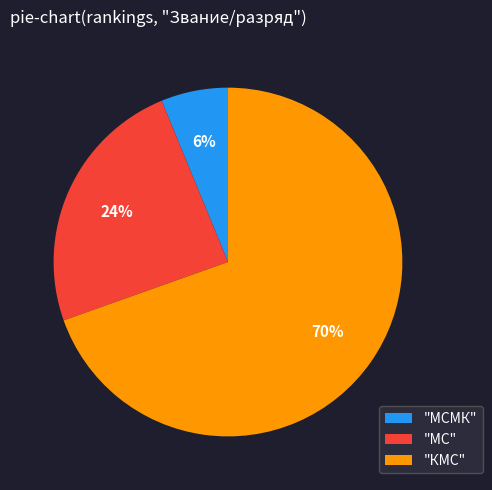

What is the ratio of the value at "МС" to the value at "КМС"?

0.3